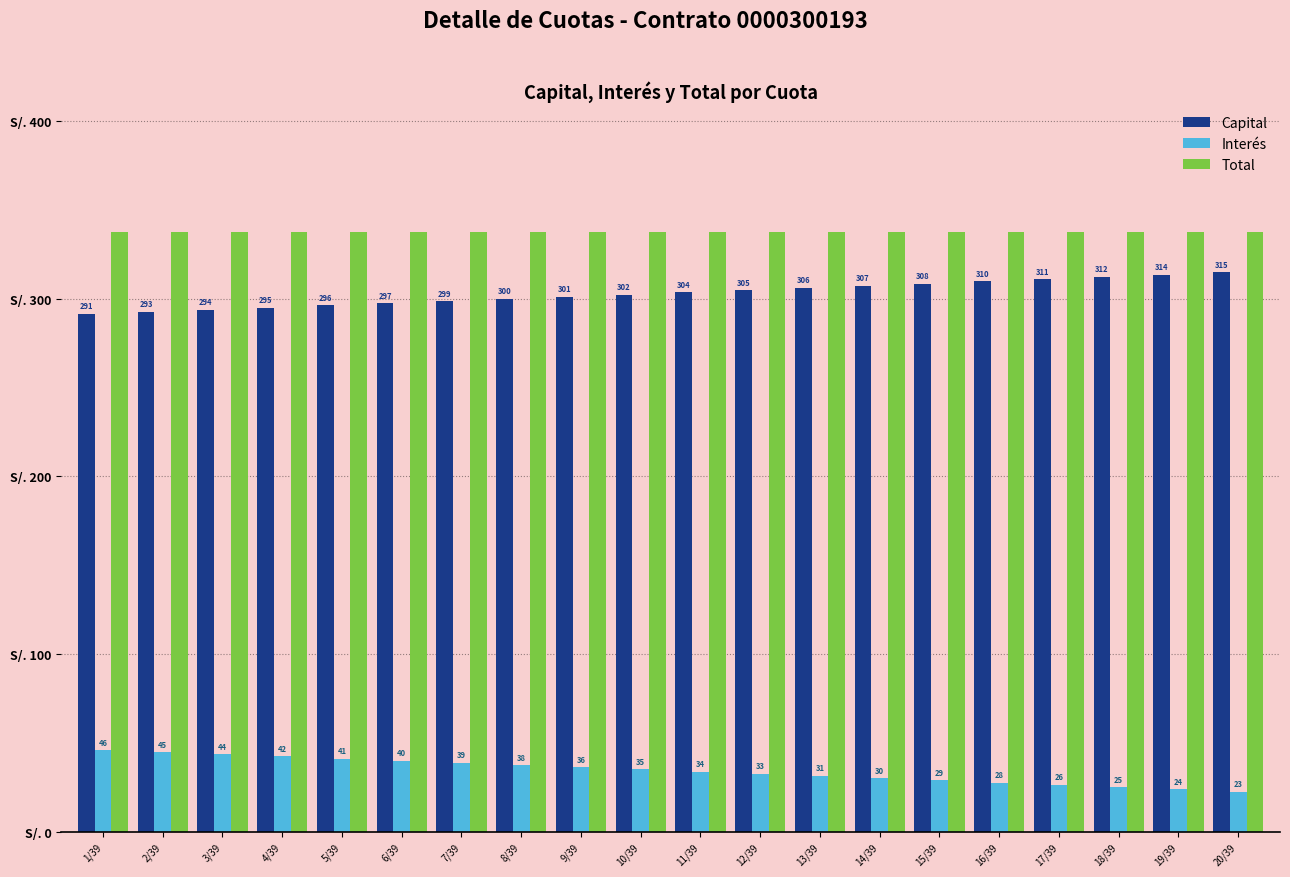

Are the bars horizontal?

No